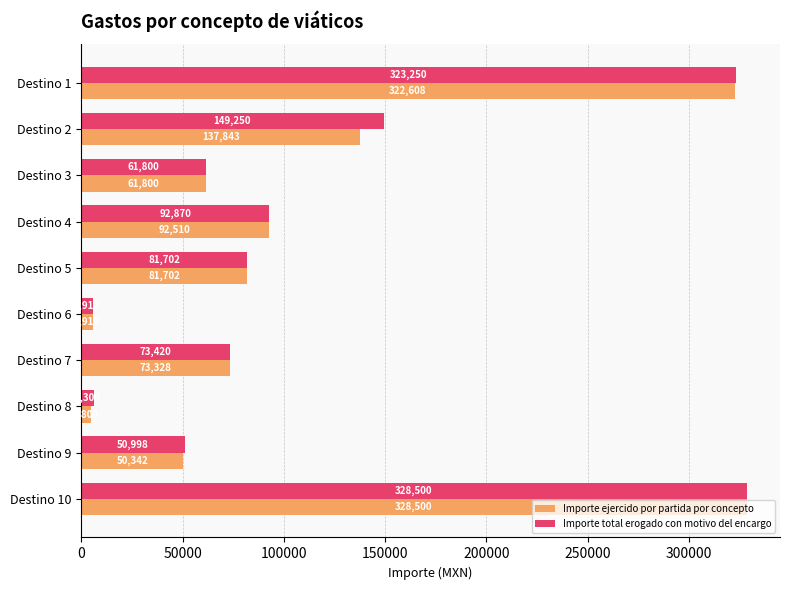

How many distinct data groups are displayed?

2